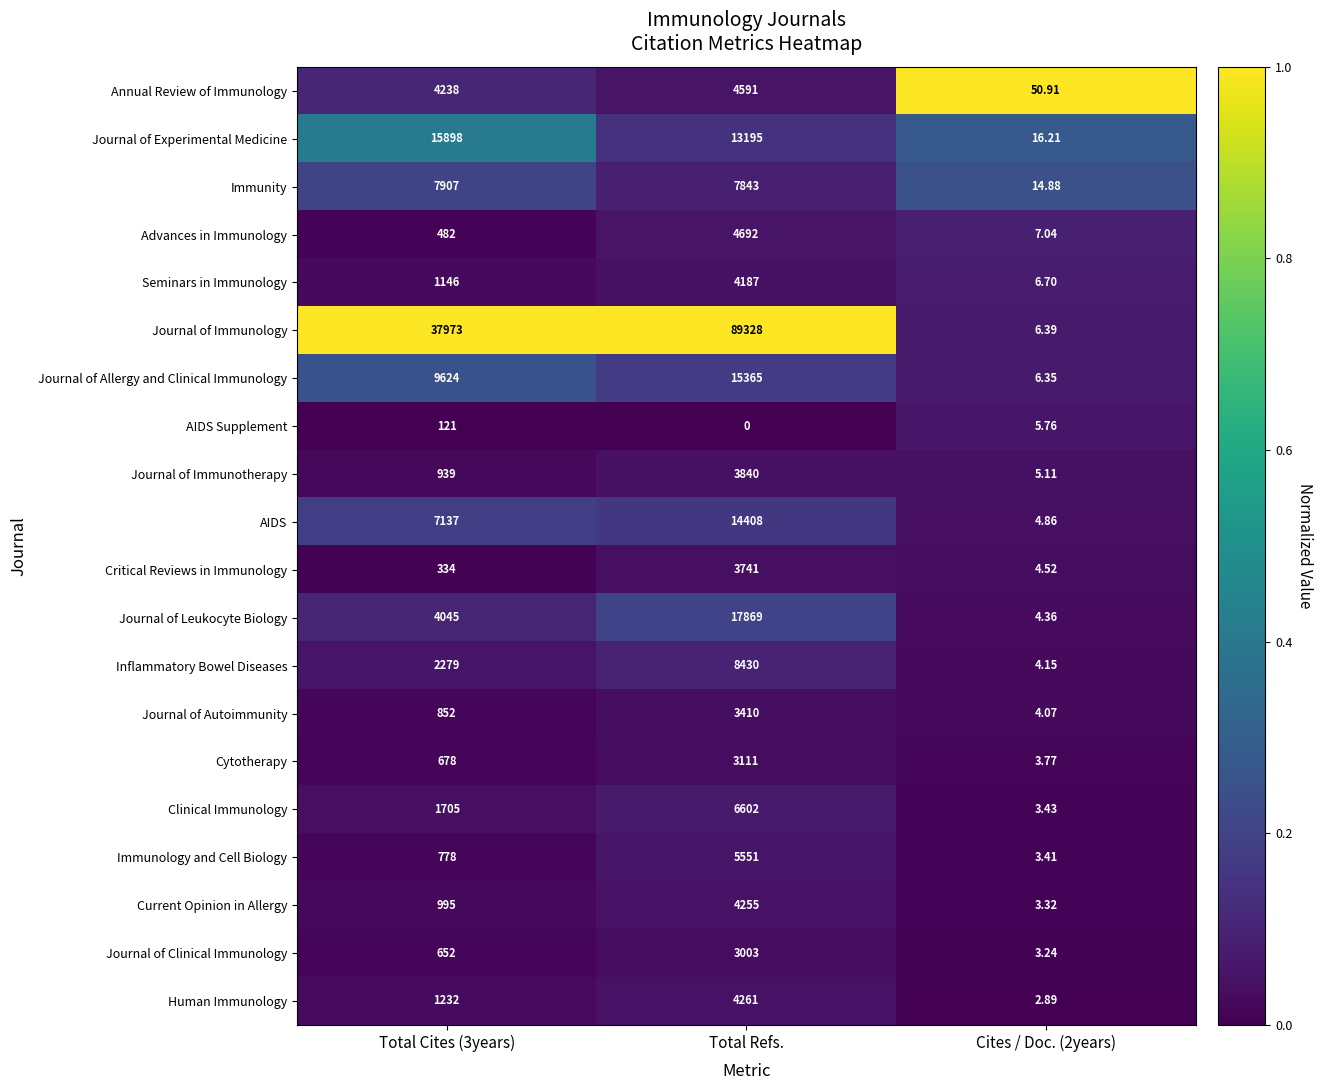

At which category does the chart reach its minimum across all series?

Total Refs.